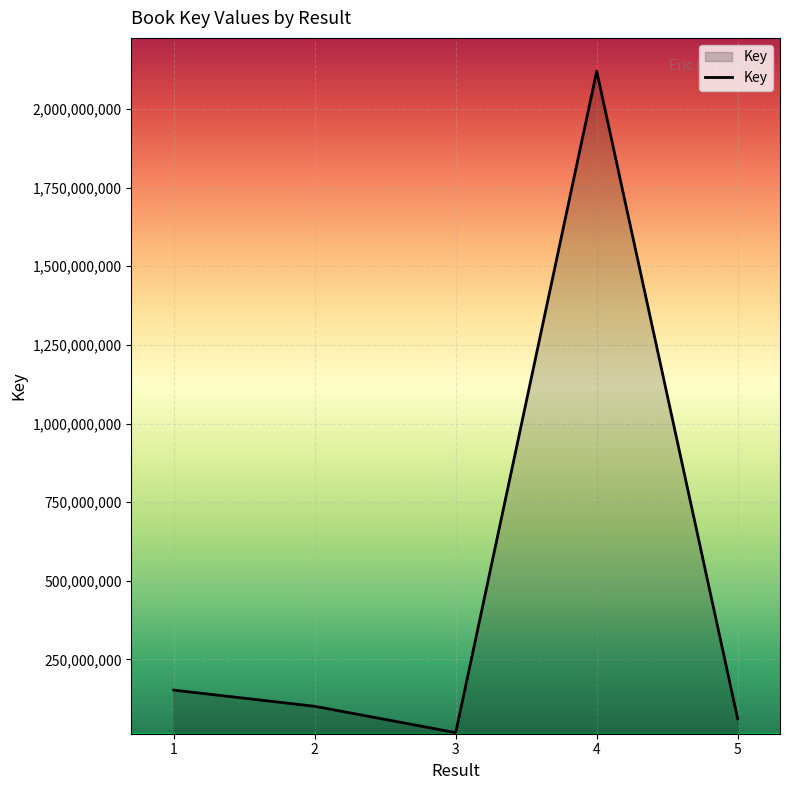

At which category does the chart reach its peak across all series?

4